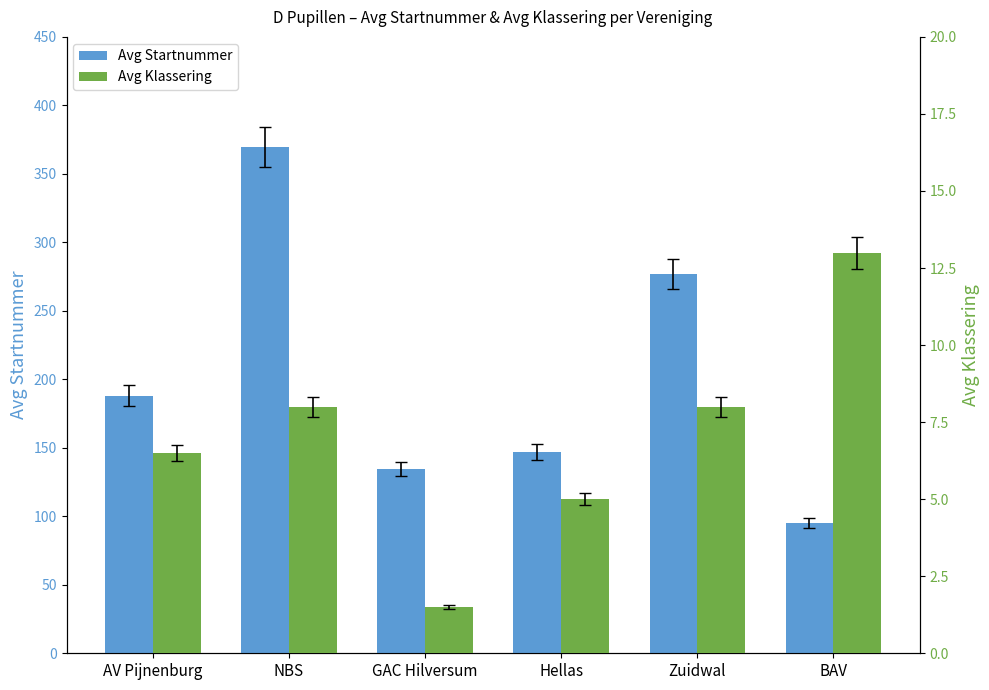

Reading left to right, what are all the values shown in this chart?

Avg Startnummer: 188.0	369.5	134.5	147.0	277.0	95.0
Avg Klassering: 6.5	8.0	1.5	5.0	8.0	13.0